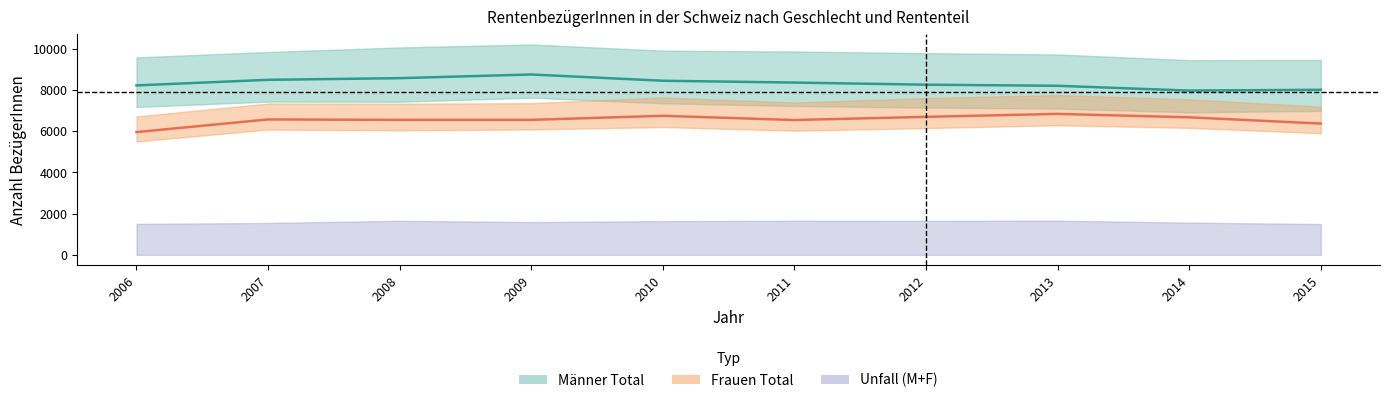

At which label is Maenner Total closest to 9821?

2007